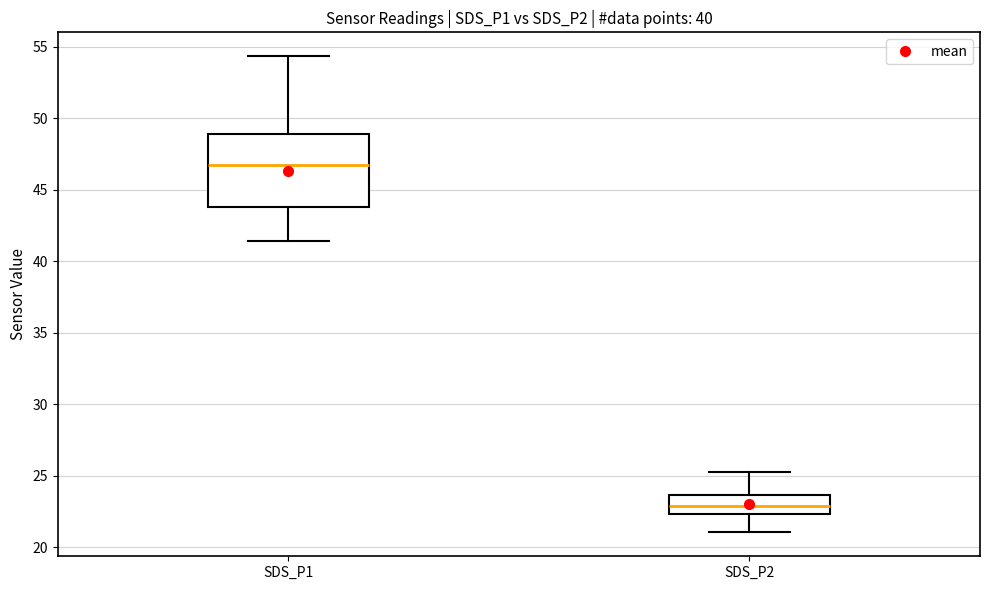

Reading left to right, transcribe this box plot: for each box, give where its median line is, the range the box spans, and where its two whiskers end, as read against the y-axis. The values are not printed on the chart, so give them approximately, as read against the axis.

SDS_P1: median 46.5, box 44.0 to 49.0, whiskers 41.5 to 54.5
SDS_P2: median 23.0, box 22.5 to 23.5, whiskers 21.0 to 25.5